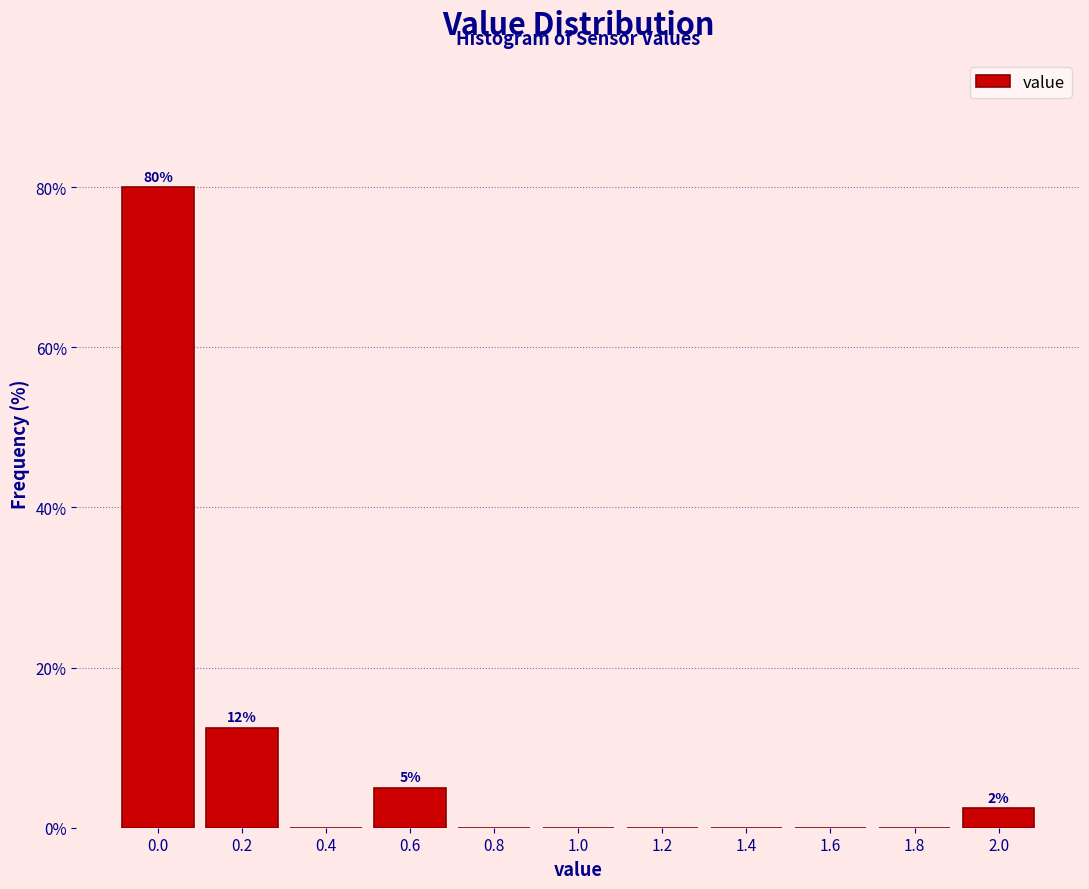

Reading left to right, extract all data points from this chart.

0.0=80.0	0.2=12.5	0.4=0.0	0.6=5.0	0.8=0.0	1.0=0.0	1.2=0.0	1.4=0.0	1.6=0.0	1.8=0.0	2.0=2.5